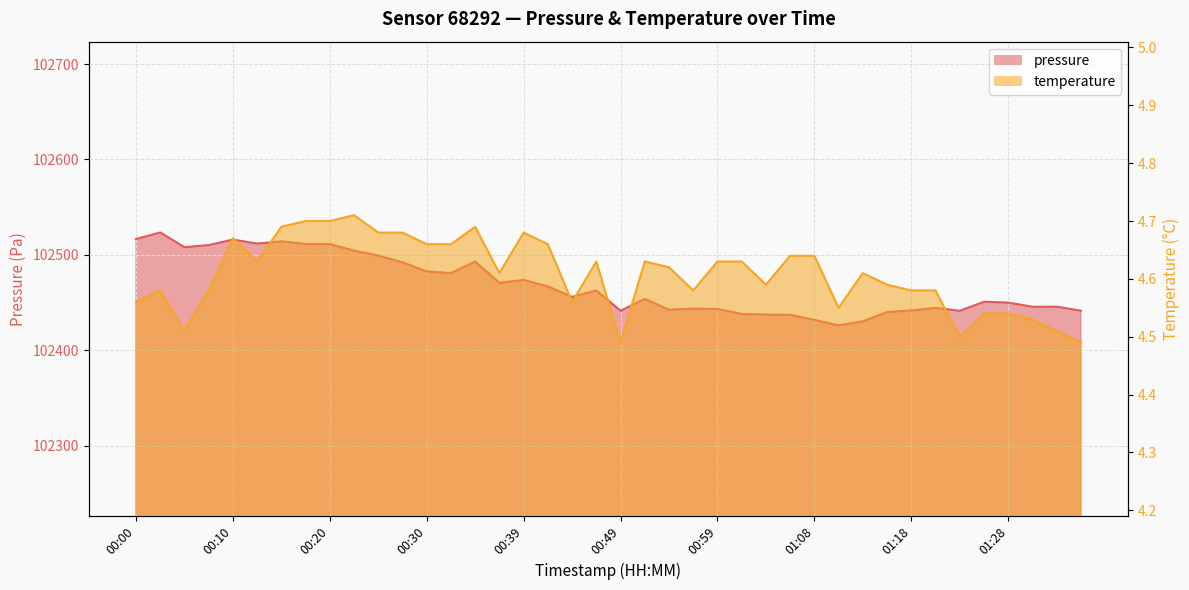

What is the total value across all series at 00:20?

102516.1